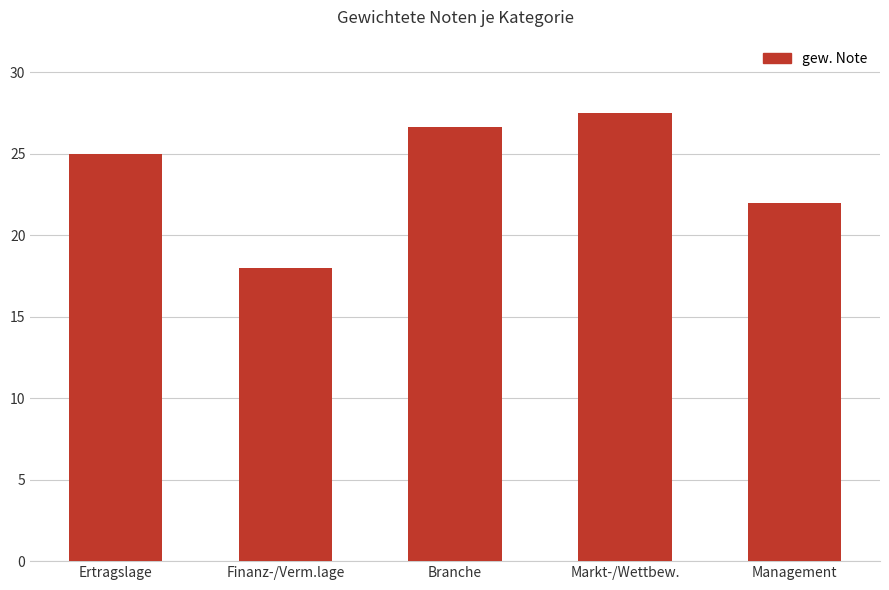

Count the number of data series in this chart.

1